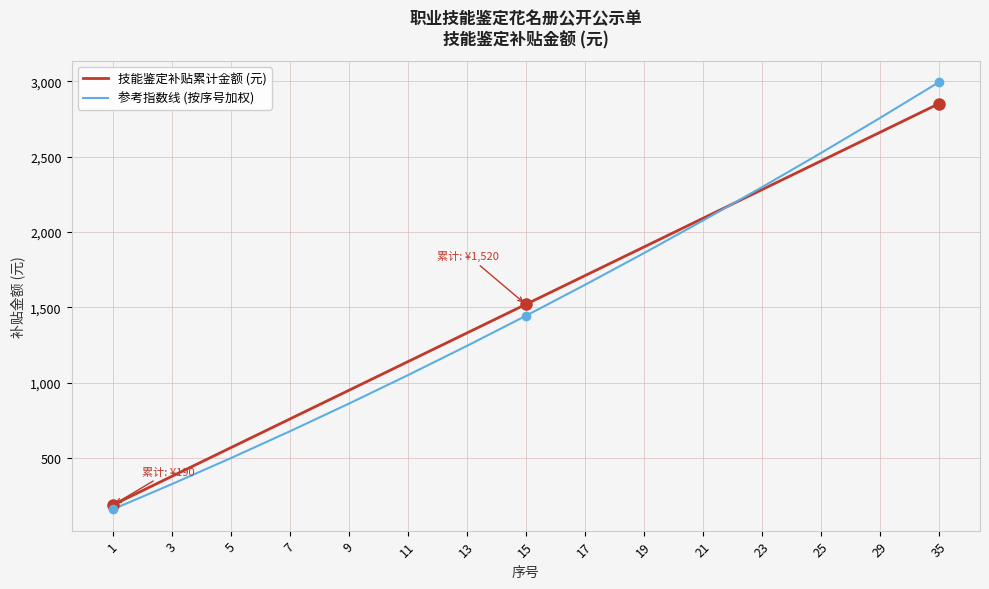

List the series in order of their overall mean, highest first.

技能鉴定补贴累计金额 (元), 参考指数线 (按序号加权)